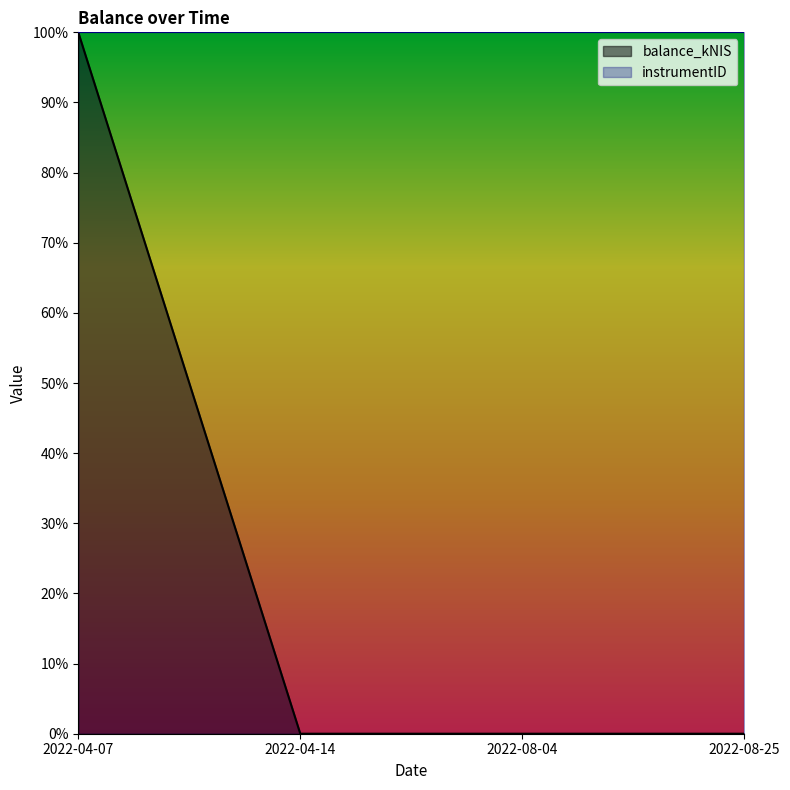

True or false: the data shows 1 at 2022-04-07.

True